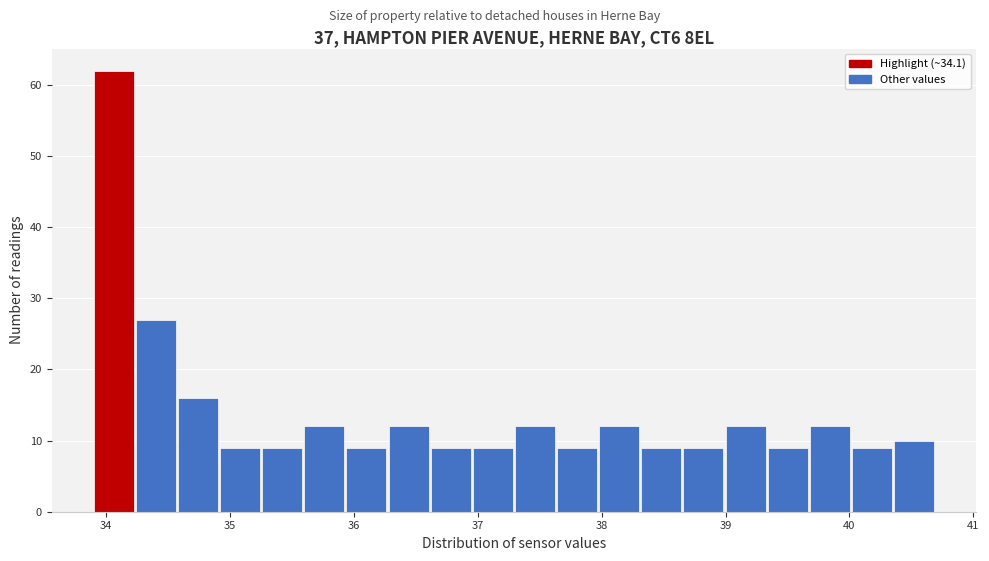

Read against the x-axis, roughly where is the centre of the tallest bar?

34.1